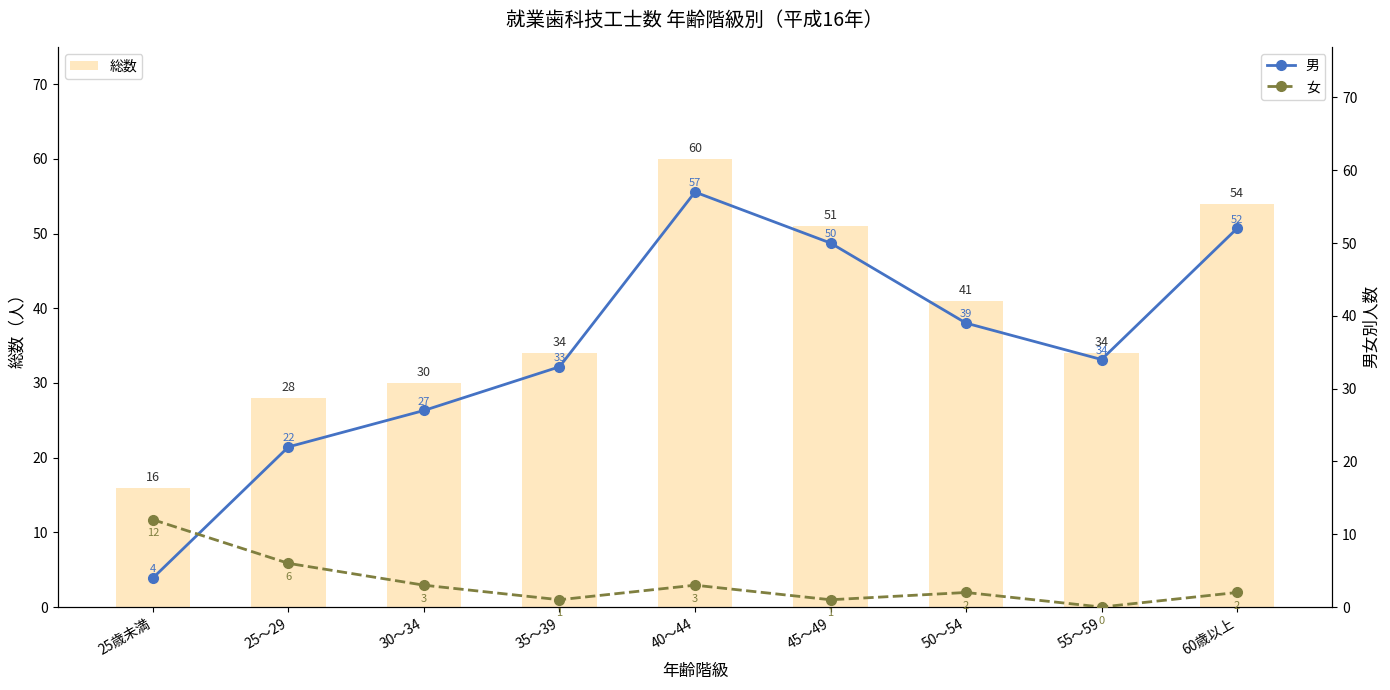

How many series are shown in this chart?

3